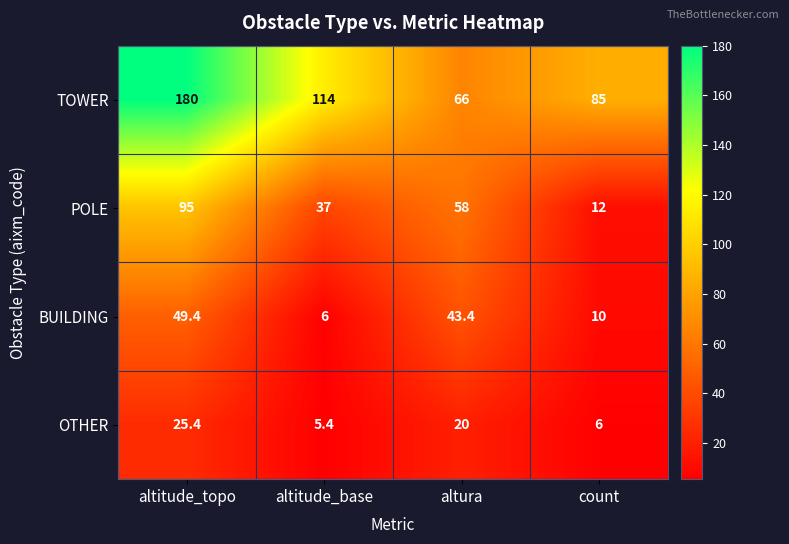

Which series has the largest range (max minus min)?

TOWER